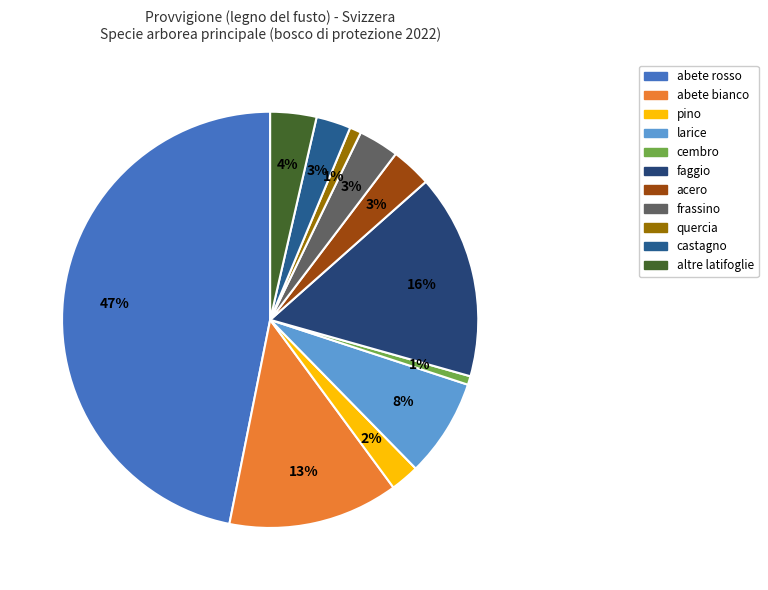

What is the largest slice in the pie chart?

abete rosso